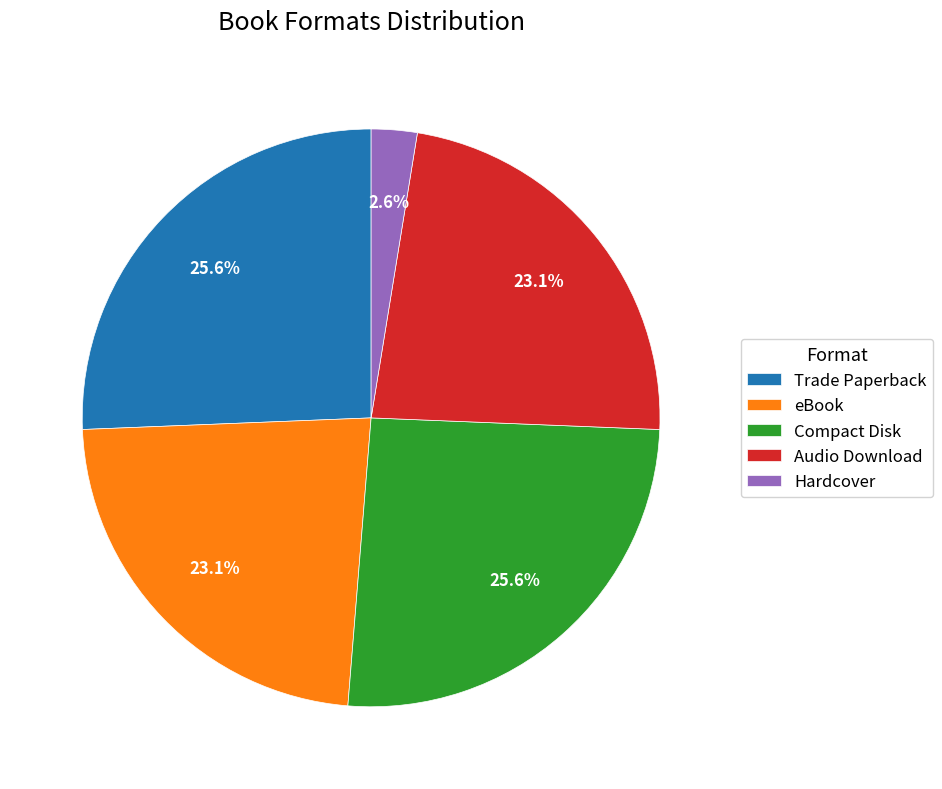

How many segments does this pie chart have?

5